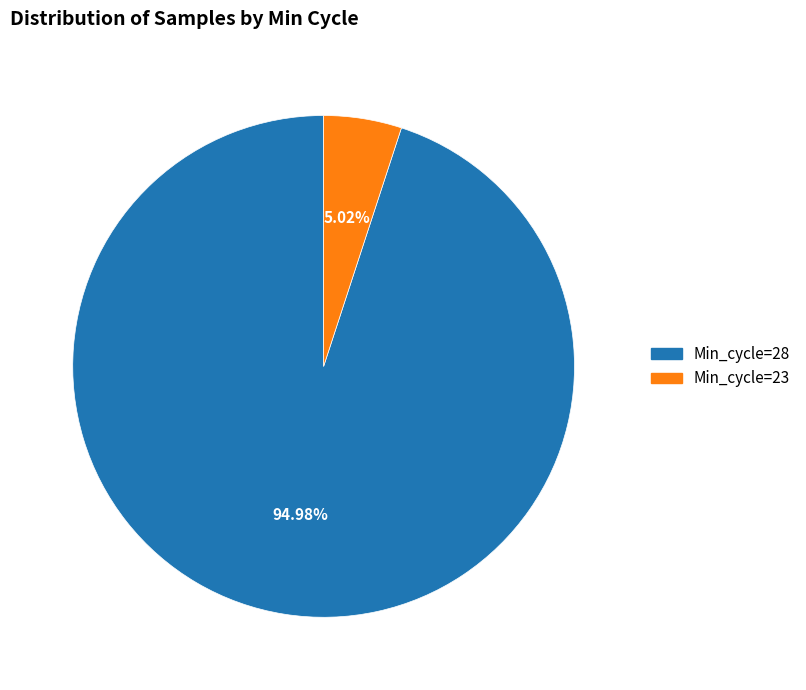

Which category accounts for the majority?

Min_cycle=28